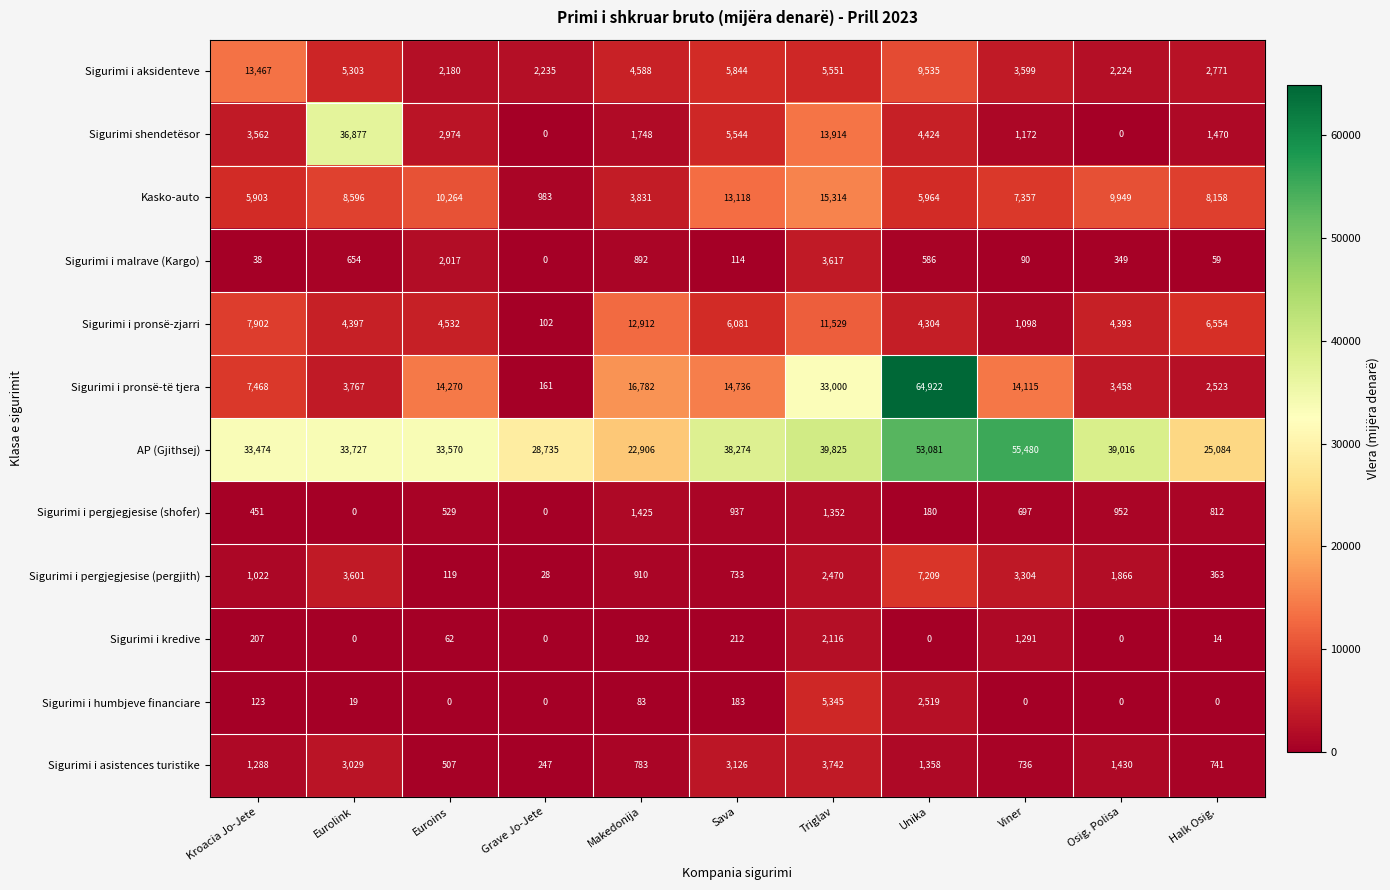

Where does the Sigurimi i humbjeve financiare series first go above 19?

Kroacia Jo-Jete